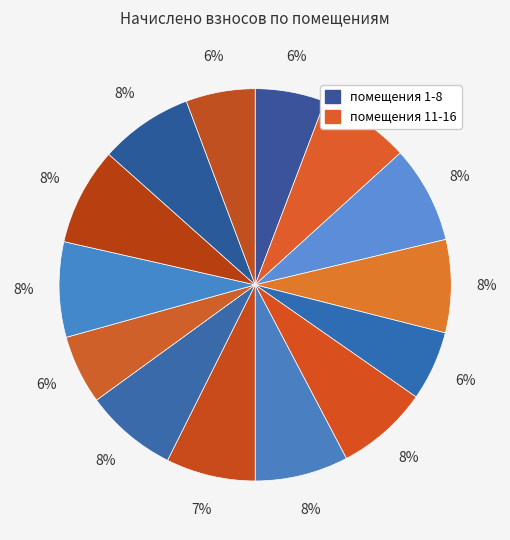

Does any single category account for the majority?

No